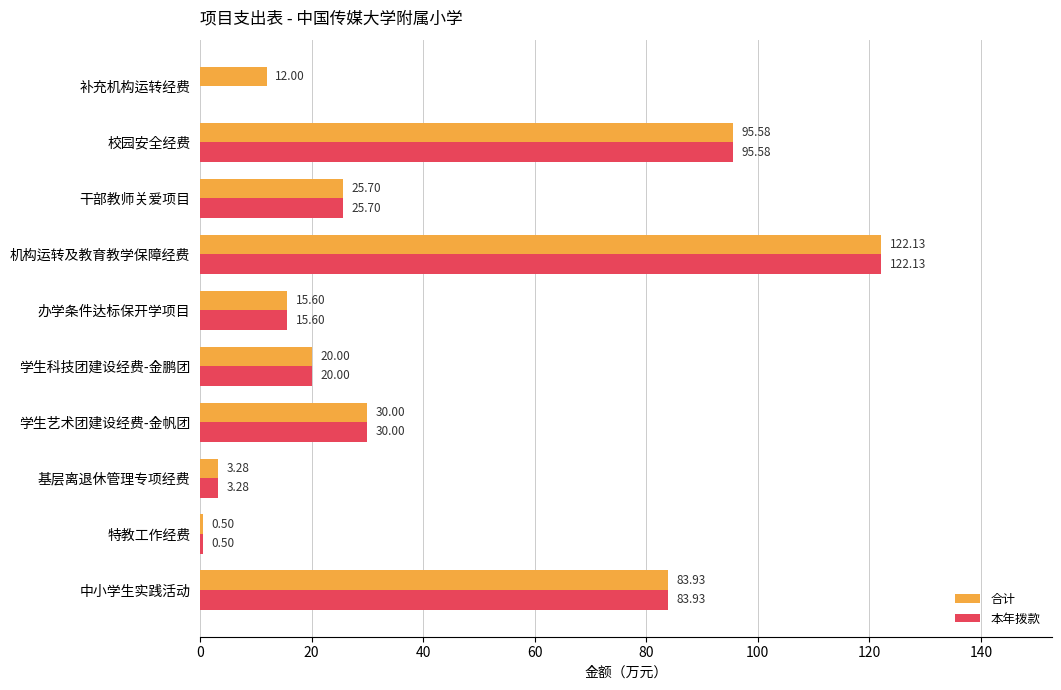

Which label corresponds to the largest value in the chart?

机构运转及教育教学保障经费